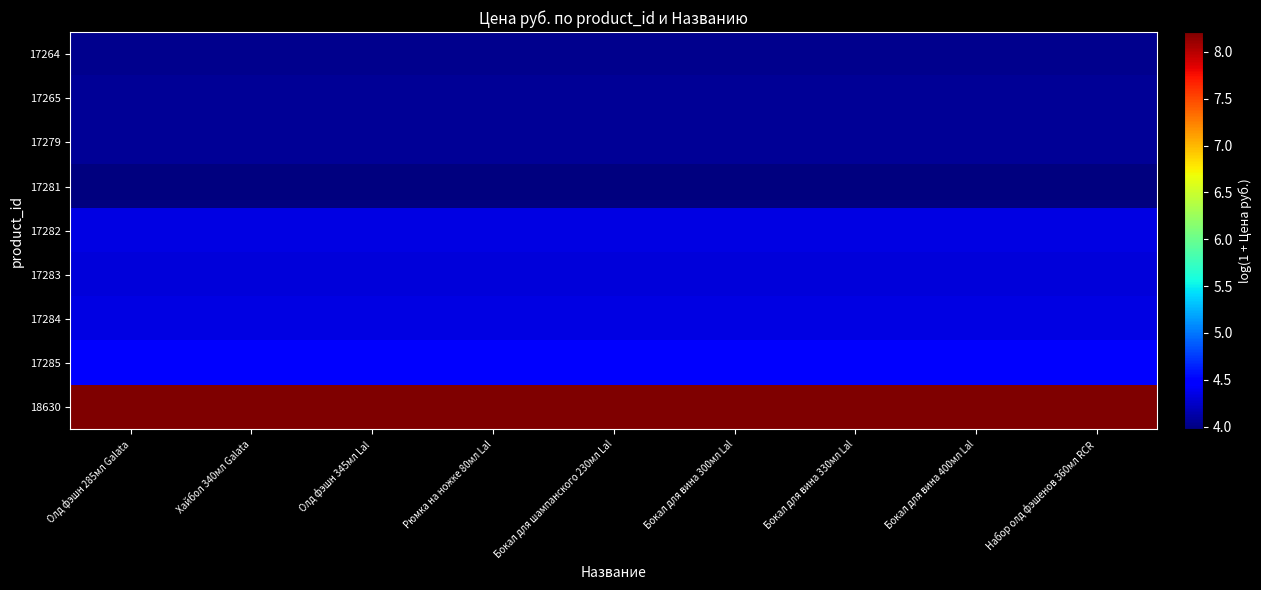

Rank the series by their maximum value, from highest to lowest.

18630, 17285, 17282, 17284, 17283, 17265, 17279, 17264, 17281